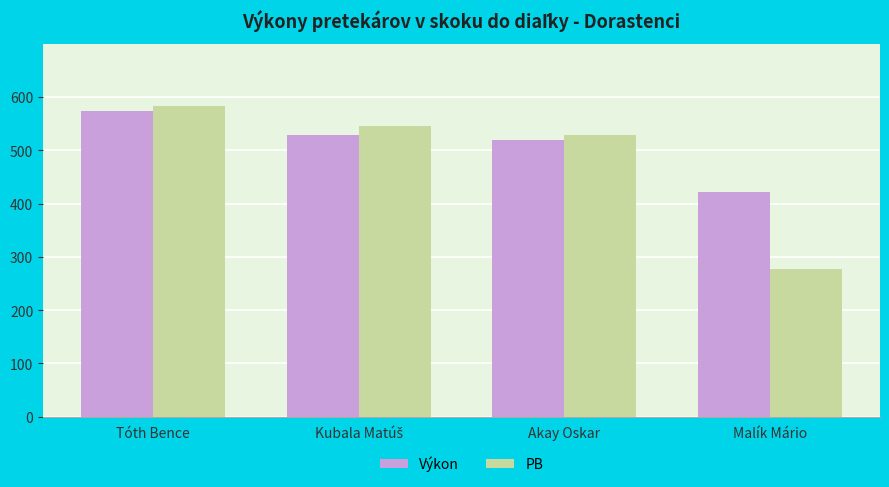

At how many categories does at least one series exceed 395?

4